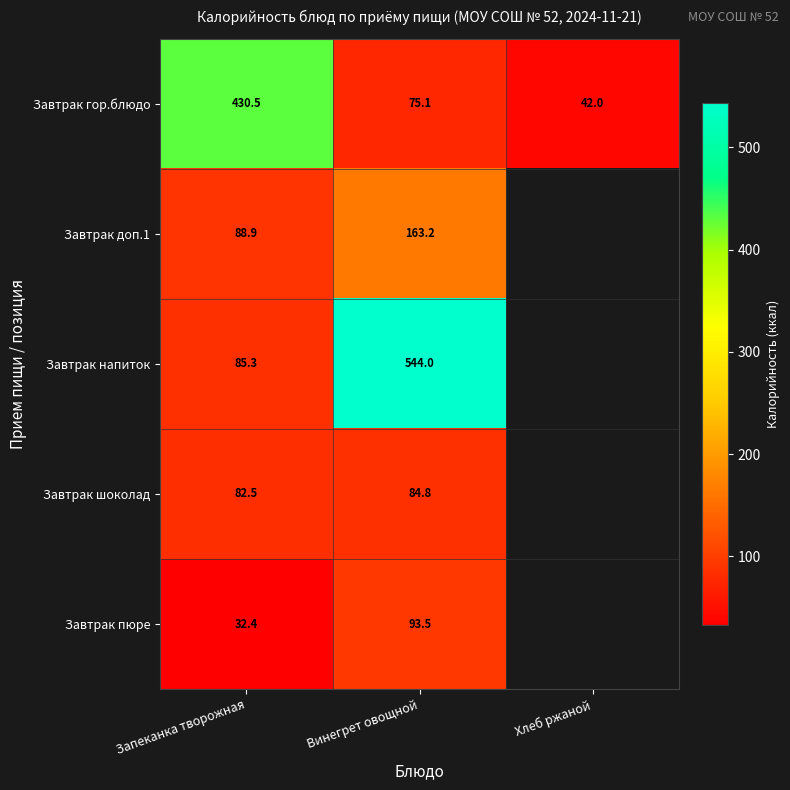

What is the total value across all series at Винегрет овощной?

960.6